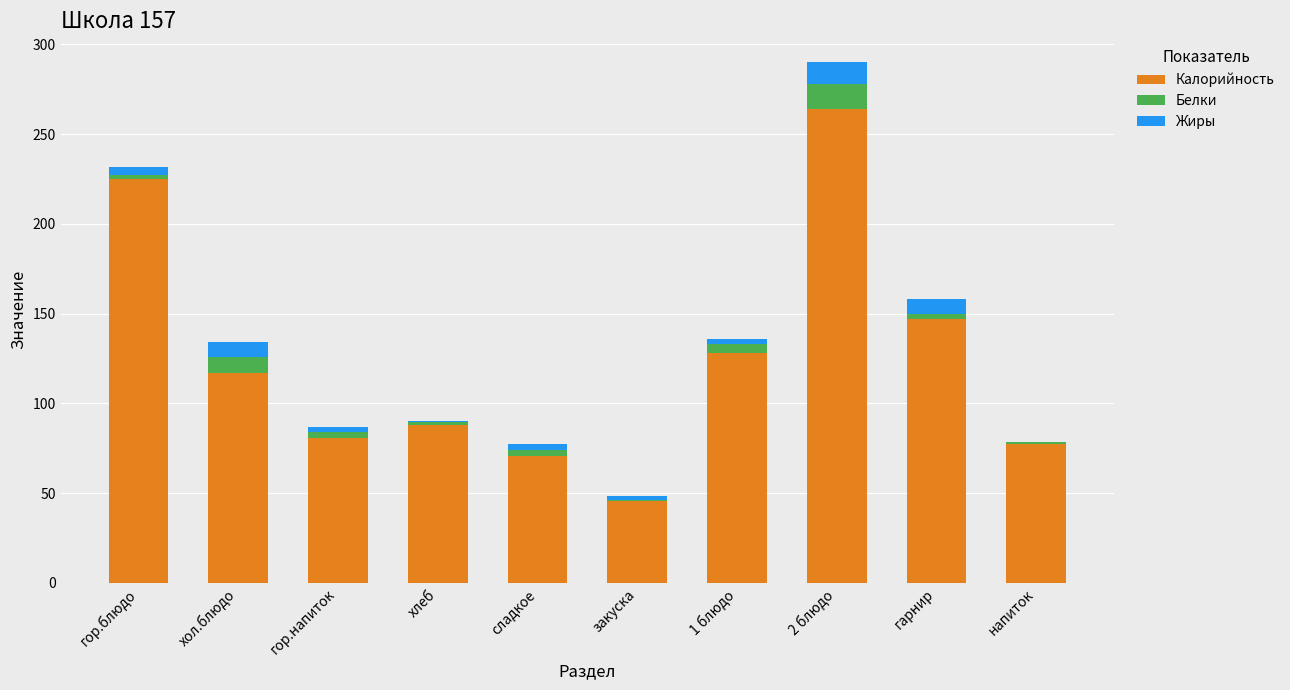

True or false: Калорийность has a value of 117.0 at хол.блюдо.

True